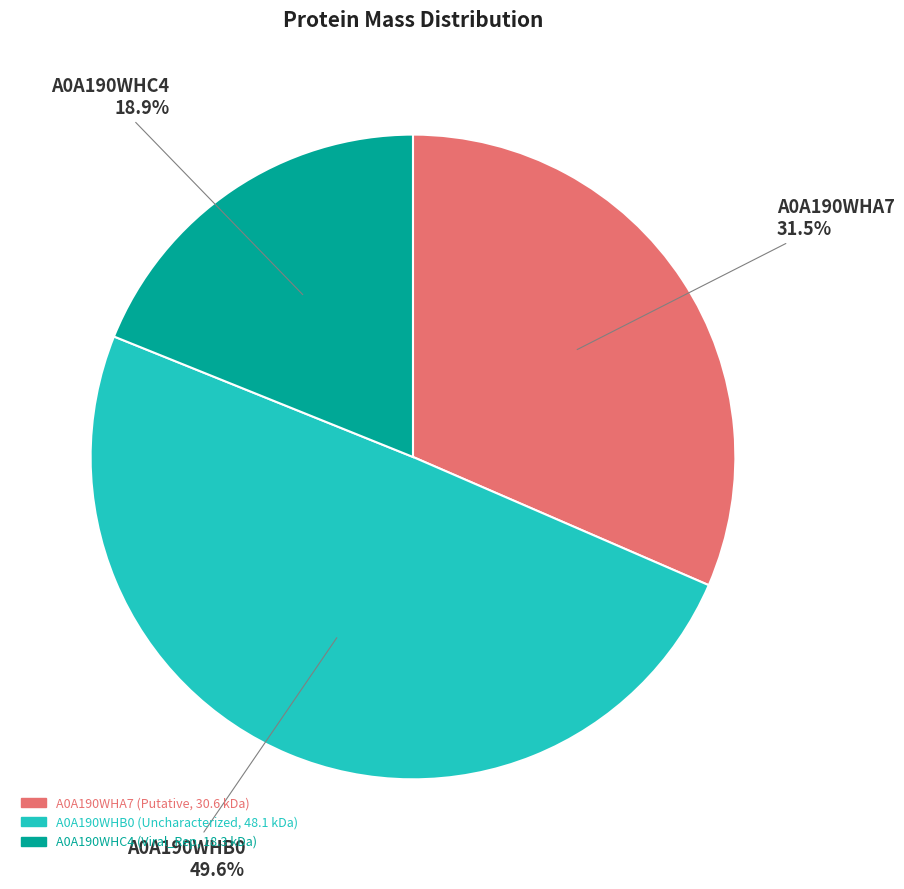

True or false: A0A190WHB0 accounts for 56% of the total.

False